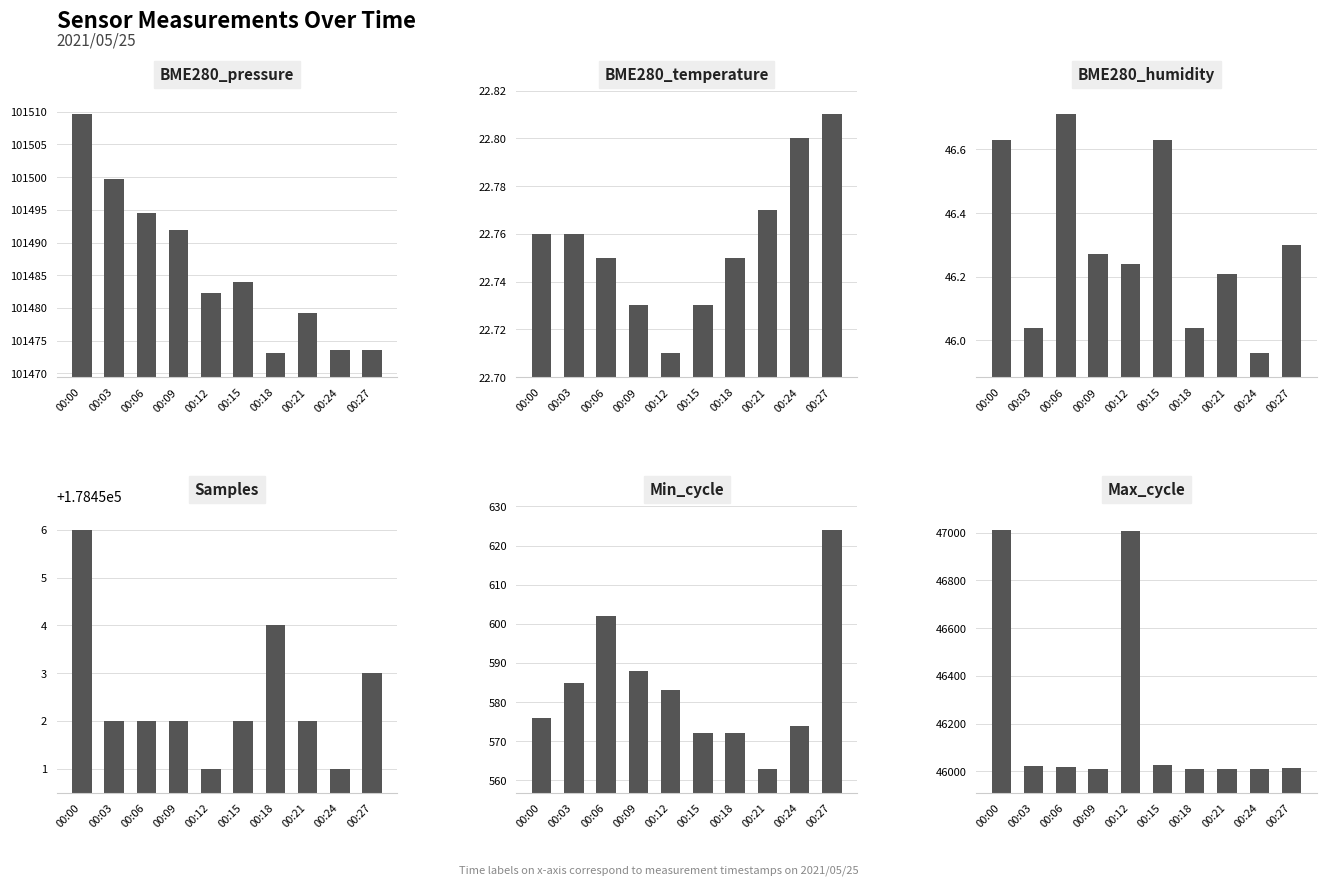

Which series has the largest total across all categories?

Samples